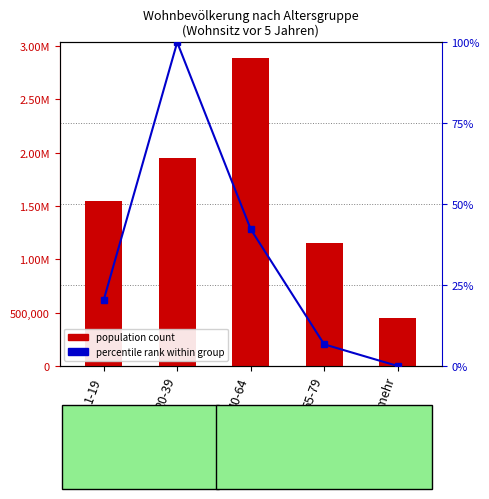

Reading left to right, what are all the values shown in this chart?

Gleiche Gemeinde (Count): 1550209.0	1952511.0	2890847.0	1149766.0	452631.0
percentile rank: 20.4	100.0	42.3	6.7	0.0